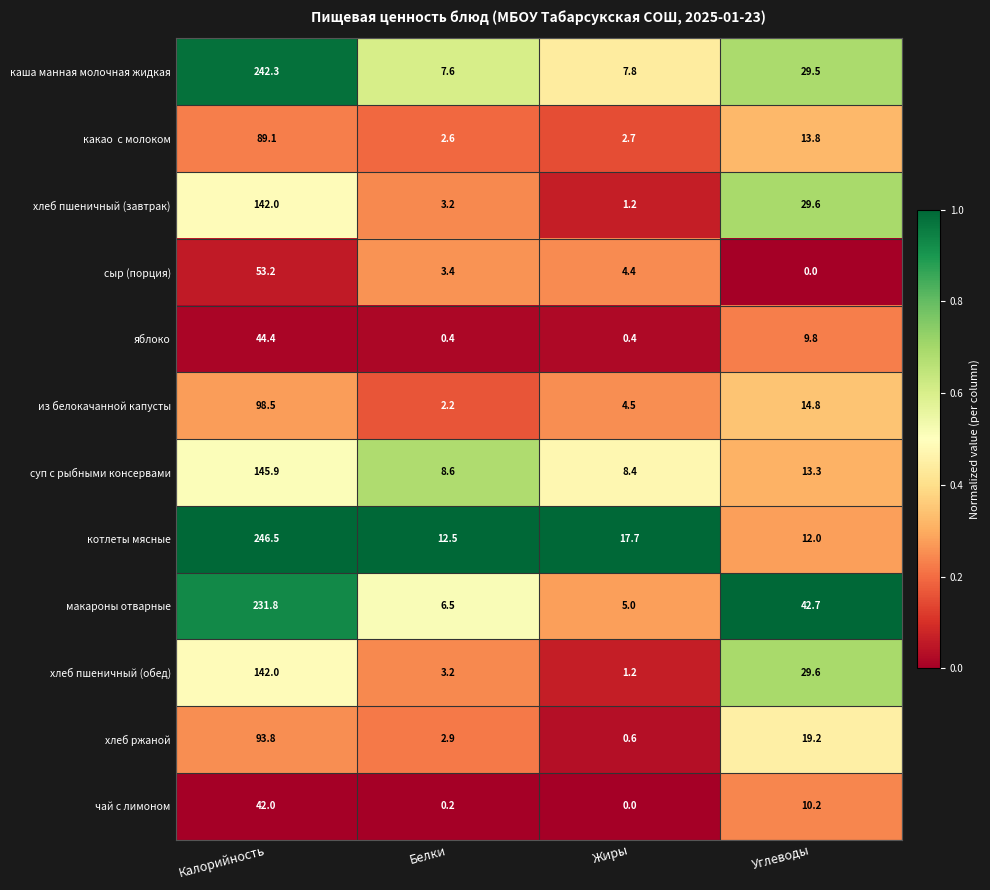

Which series has the widest spread of values?

каша манная молочная жидкая